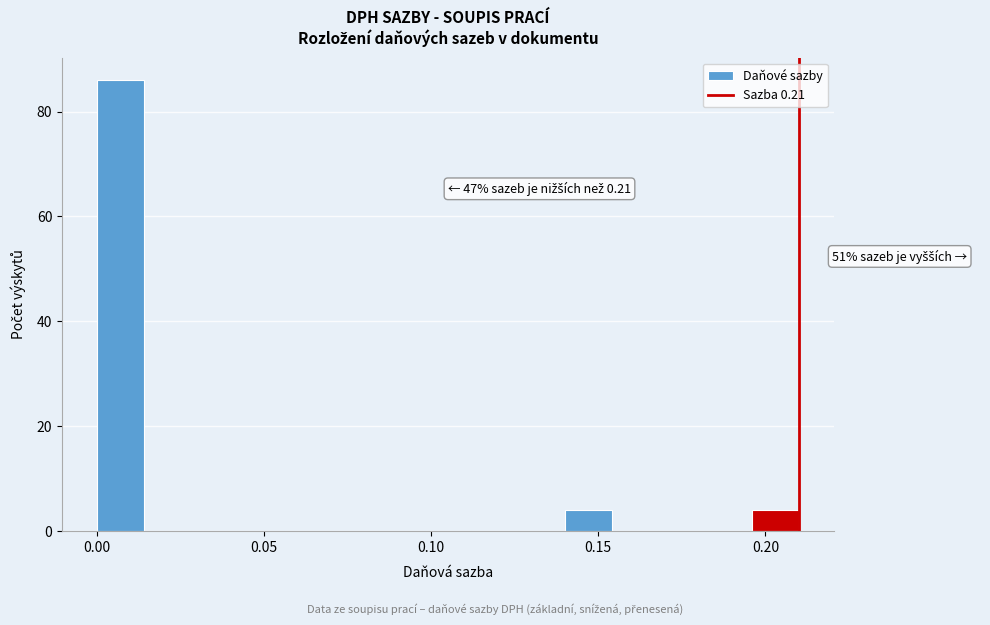

Around what value on the x-axis is the tallest bar? Give the approximate position of its centre, as read against the axis.

0.005